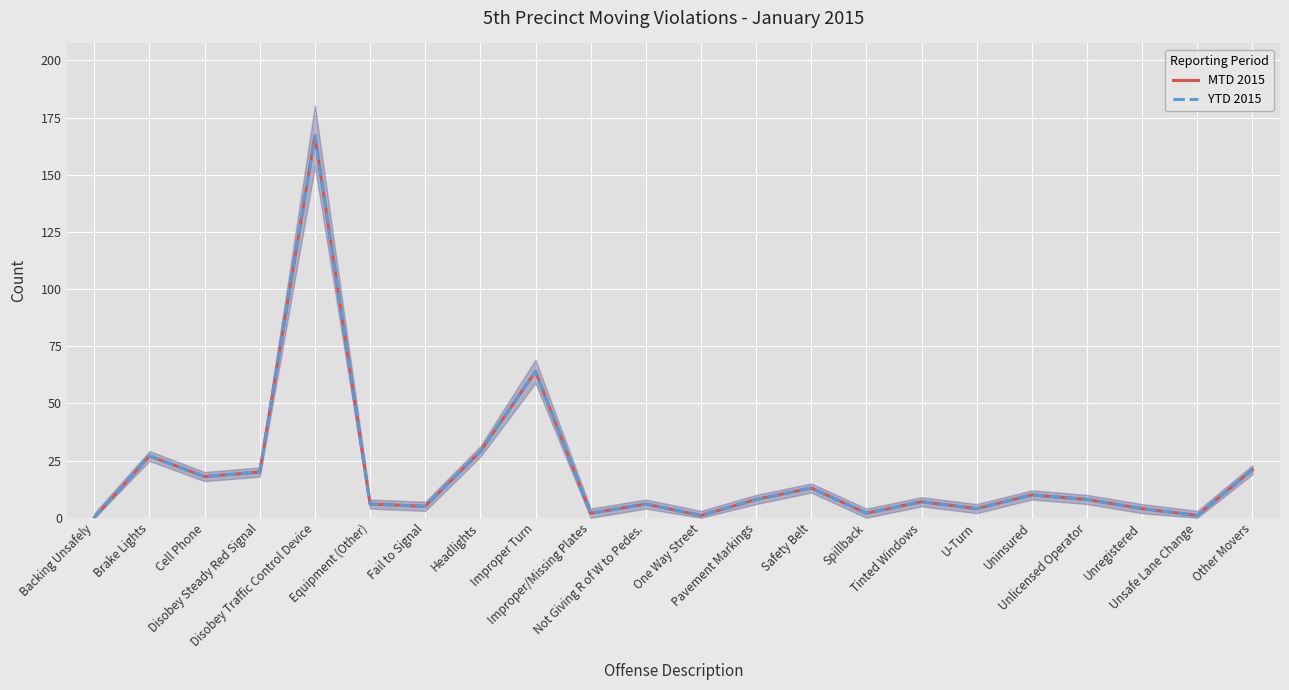

At which label does YTD 2015 reach its peak?

Disobey Traffic Control Device